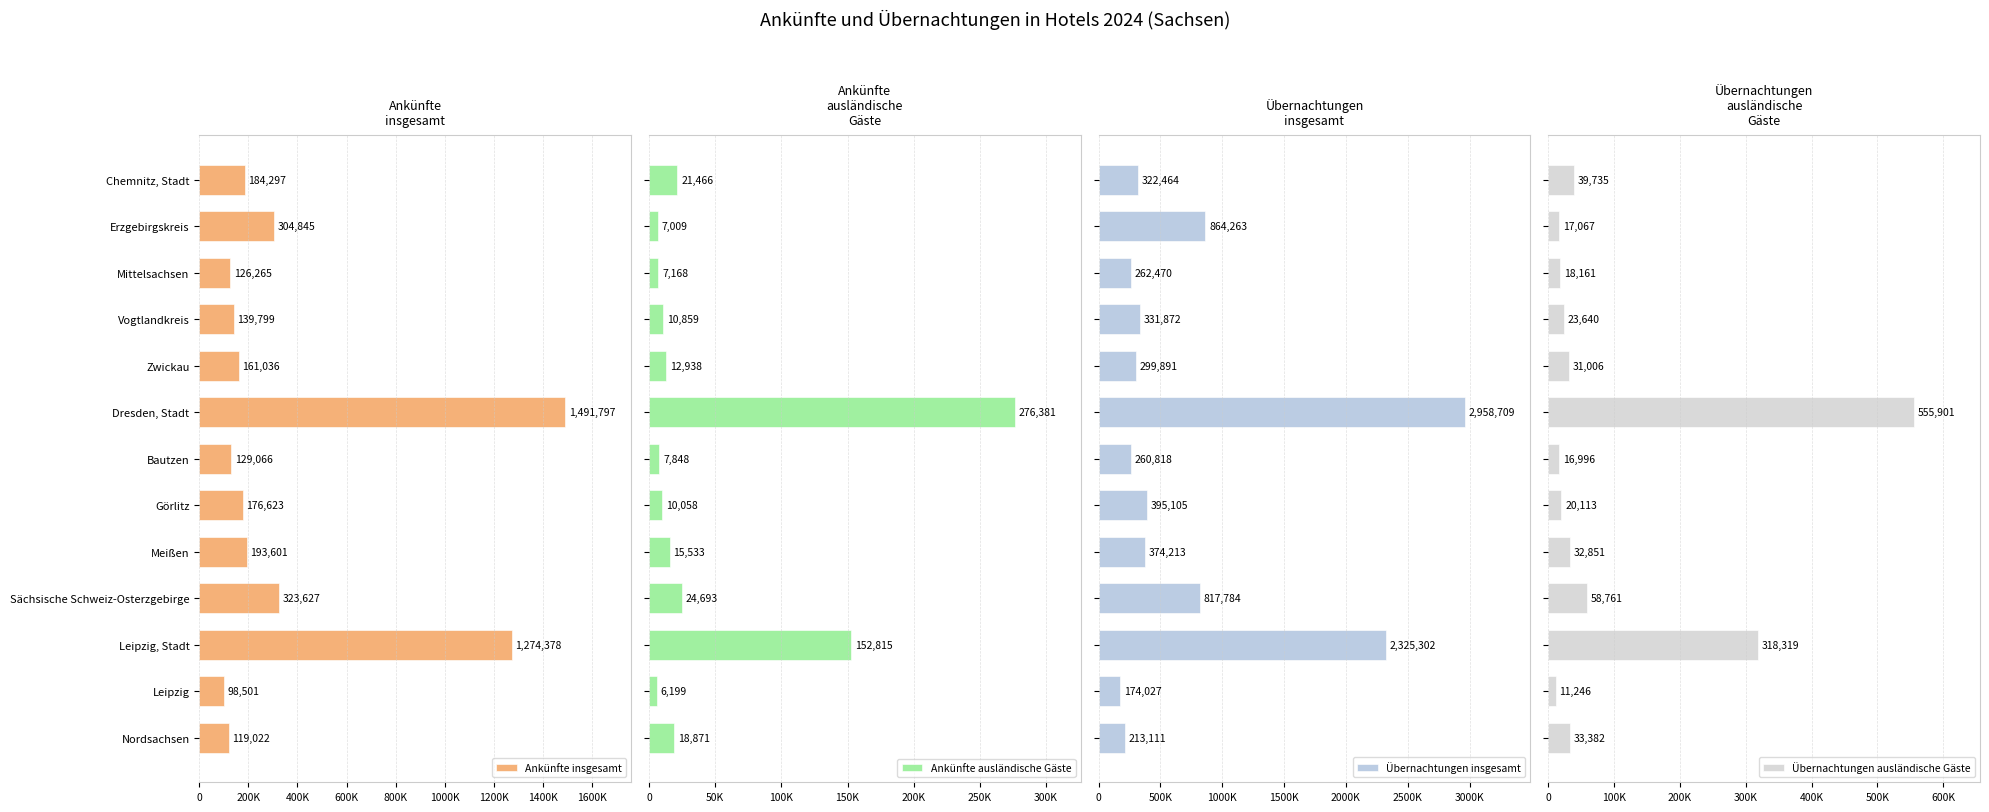

Reading left to right, transcribe all the data shown in this chart.

Ankünfte insgesamt: 184297	304845	126265	139799	161036	1491797	129066	176623	193601	323627	1274378	98501	119022
Ankünfte ausländische Gäste: 21466	7009	7168	10859	12938	276381	7848	10058	15533	24693	152815	6199	18871
Übernachtungen insgesamt: 322464	864263	262470	331872	299891	2958709	260818	395105	374213	817784	2325302	174027	213111
Übernachtungen ausländische Gäste: 39735	17067	18161	23640	31006	555901	16996	20113	32851	58761	318319	11246	33382